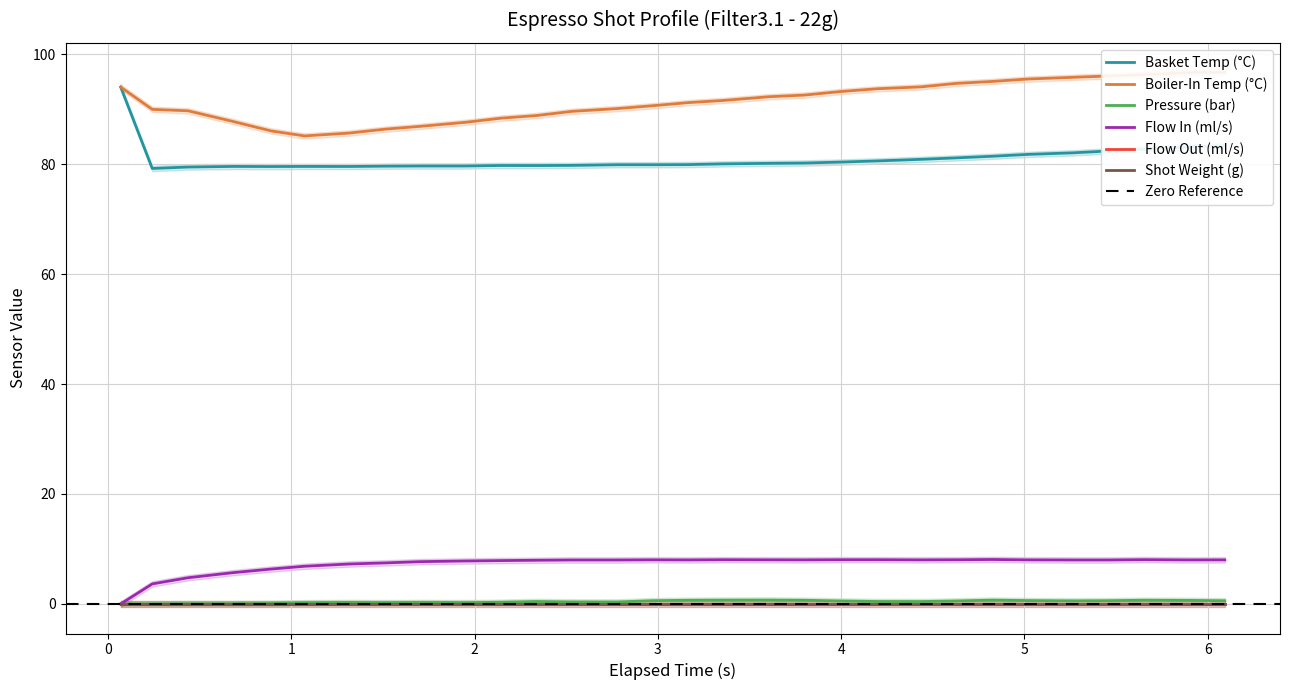

In water_temperature_basket, how many points are higher than both neighbors (excluding endpoints)?

3